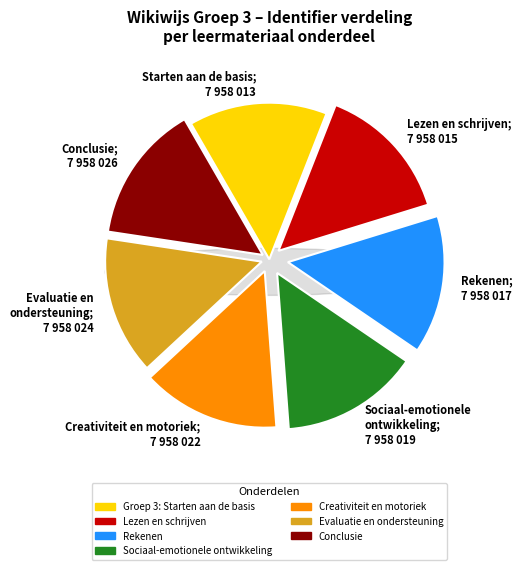

Count the number of slices in the pie.

7